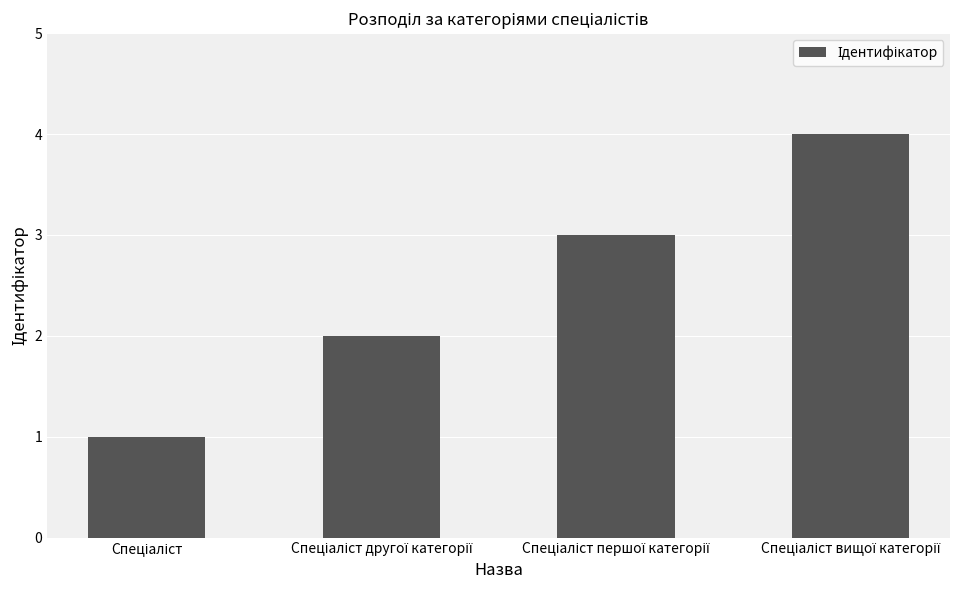

What is the greatest value displayed?

4